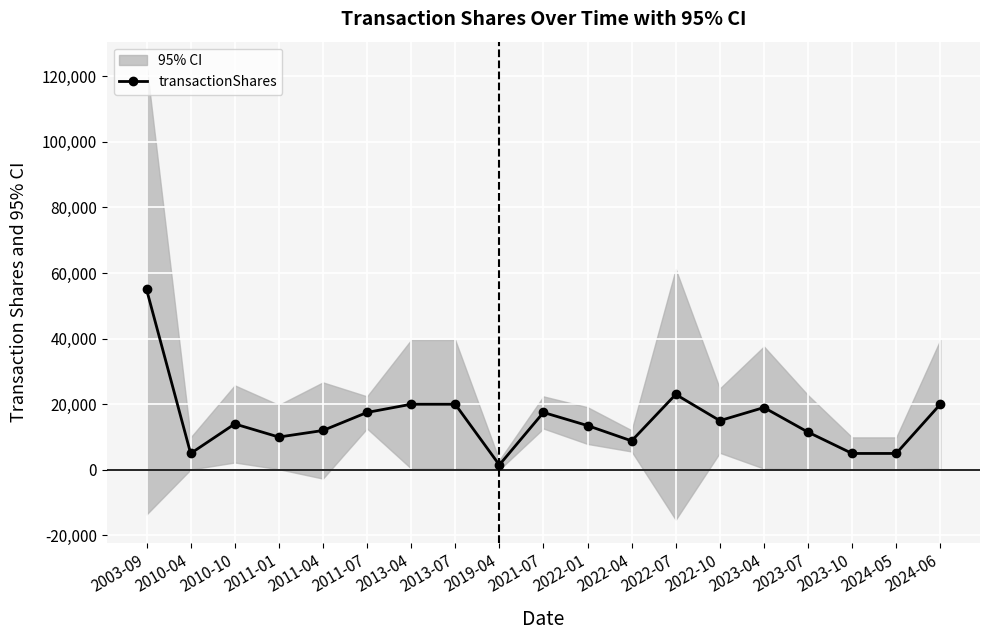

At which label does transactionShares reach its peak?

2003-09